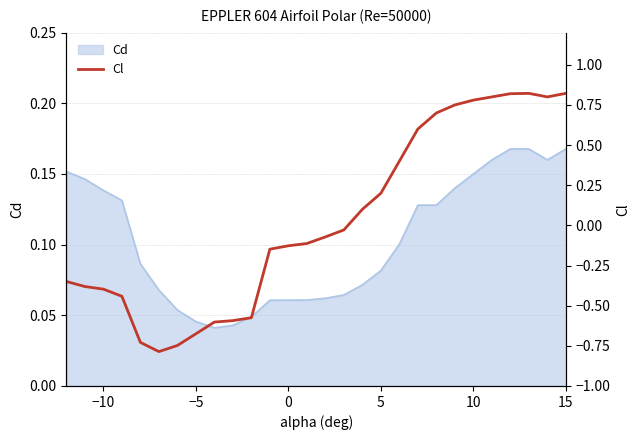

How many categories are shown in the chart?

28